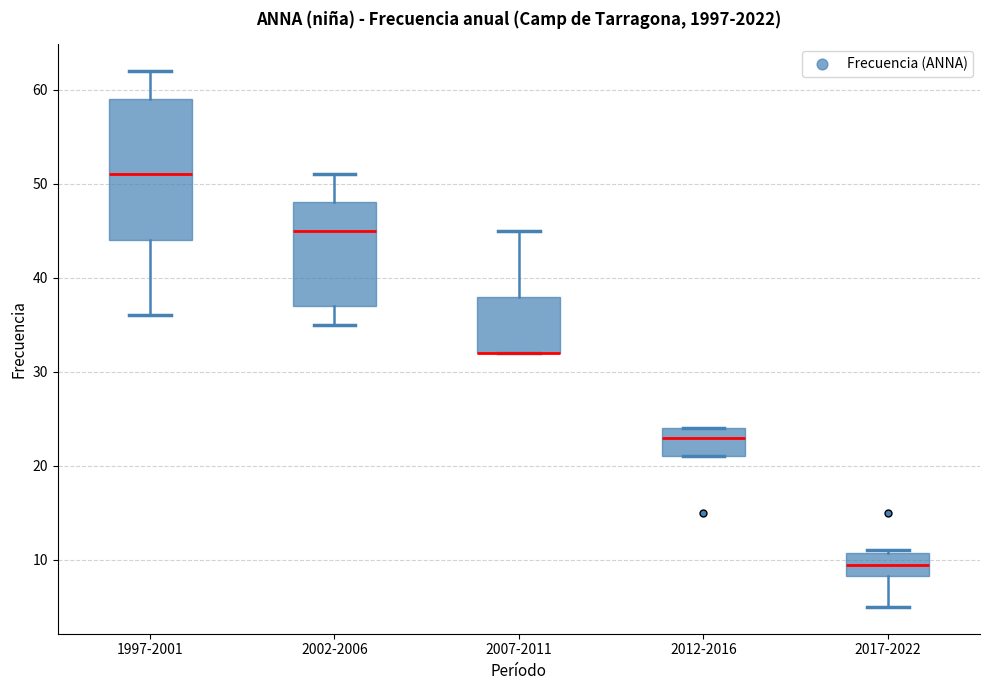

Reading left to right, transcribe this box plot: for each box, give where its median line is, the range the box spans, and where its two whiskers end, as read against the y-axis. The values are not printed on the chart, so give them approximately, as read against the axis.

1997-2001: median 51, box 44 to 59, whiskers 36 to 62
2002-2006: median 45, box 37 to 48, whiskers 35 to 51
2007-2011: median 32 (drawn on the box's lower edge), box 32 to 38, whiskers 32 to 45
2012-2016: median 23, box 21 to 24, whiskers 21 to 24
2017-2022: median 10, box 8 to 11, whiskers 5 to 11